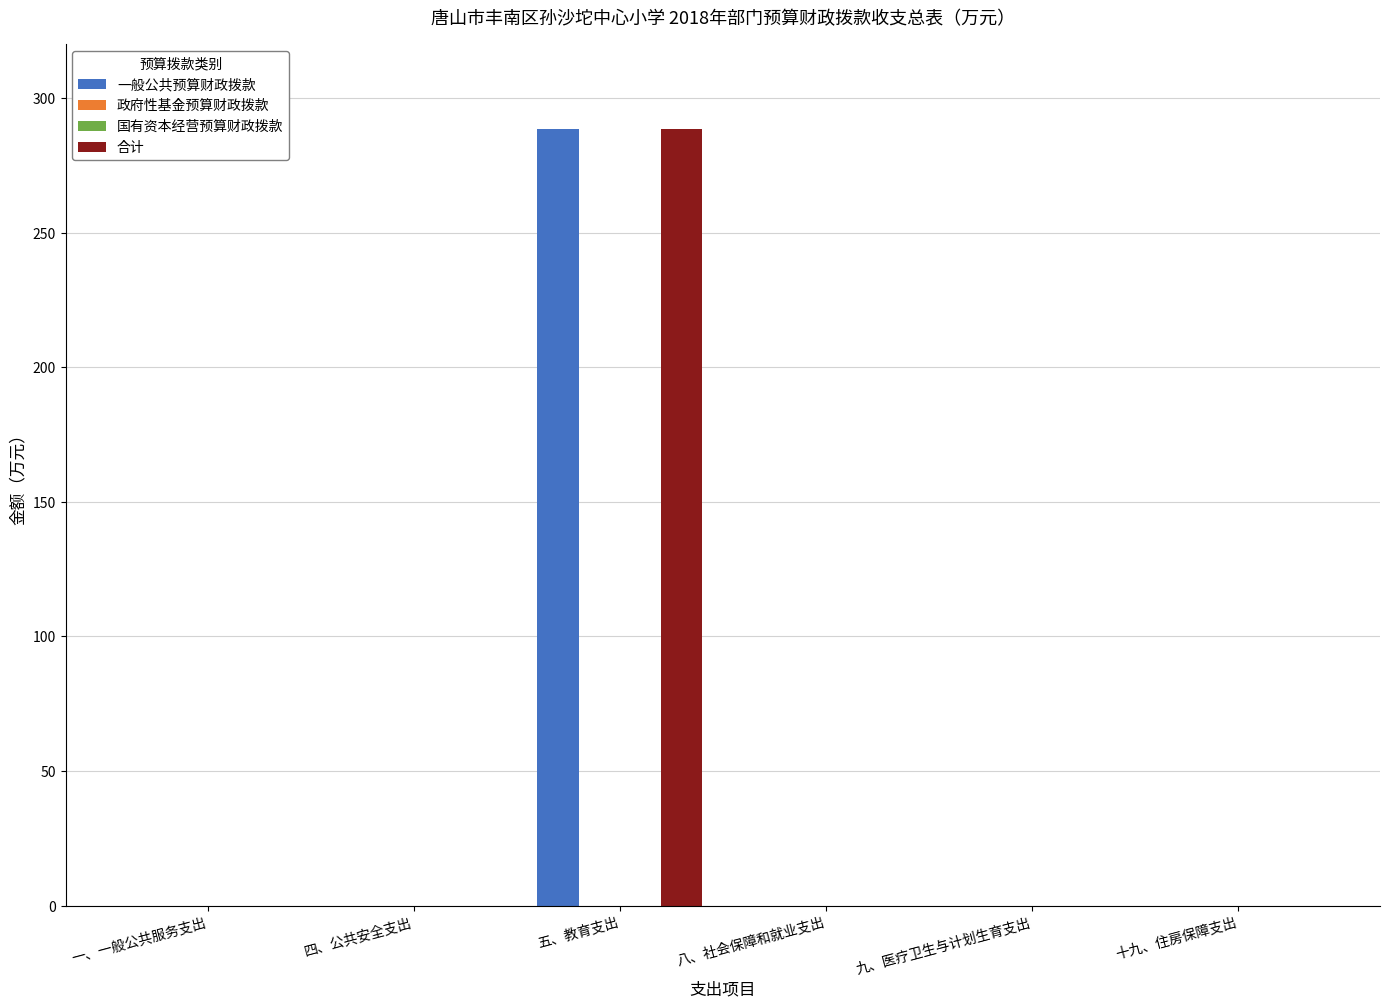

Reading right to left, list all the values displayed in this chart.

一般公共预算财政拨款: 0.0	0.0	0.0	288.6	0.0	0.0
政府性基金预算财政拨款: 0.0	0.0	0.0	0.0	0.0	0.0
国有资本经营预算财政拨款: 0.0	0.0	0.0	0.0	0.0	0.0
合计: 0.0	0.0	0.0	288.6	0.0	0.0